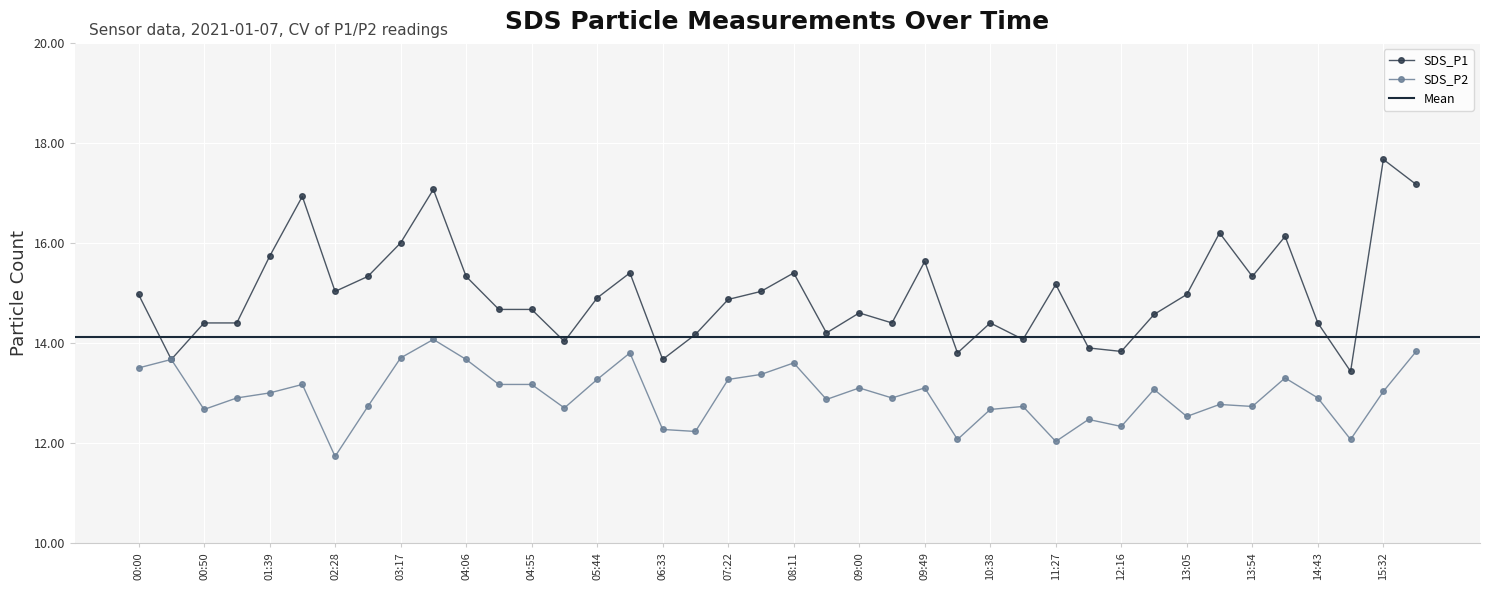

True or false: SDS_P1 and SDS_P2 intersect in this chart.

False